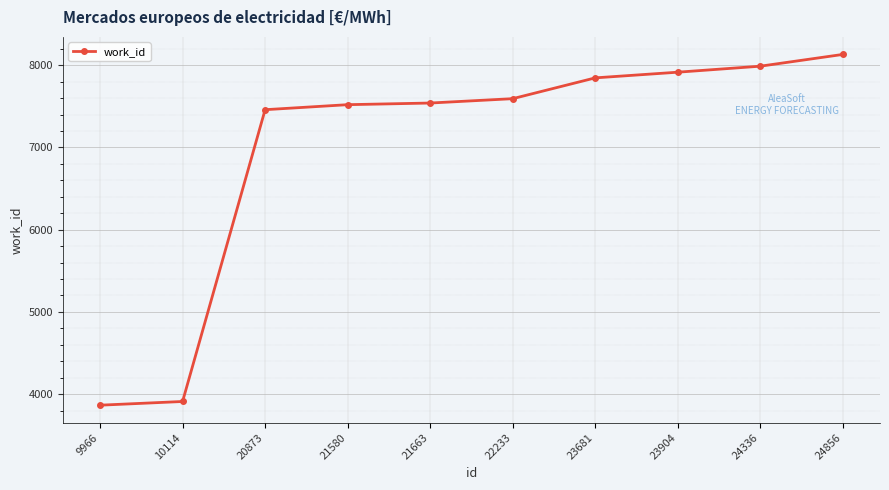

What is the maximum value shown in the chart?

8131